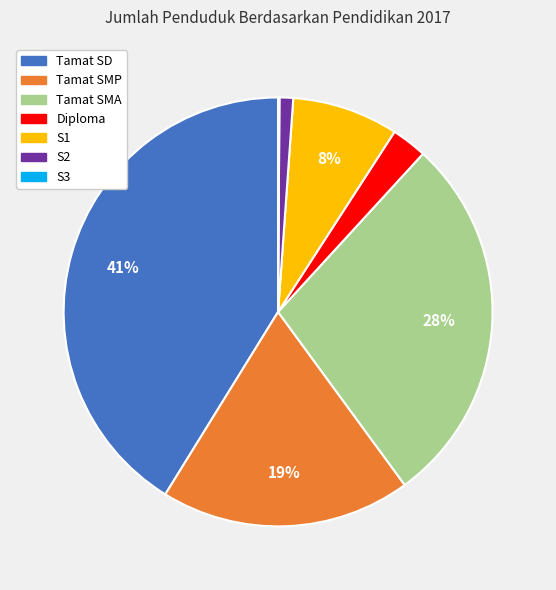

What percentage is the Diploma slice, to the nearest percent?

3%